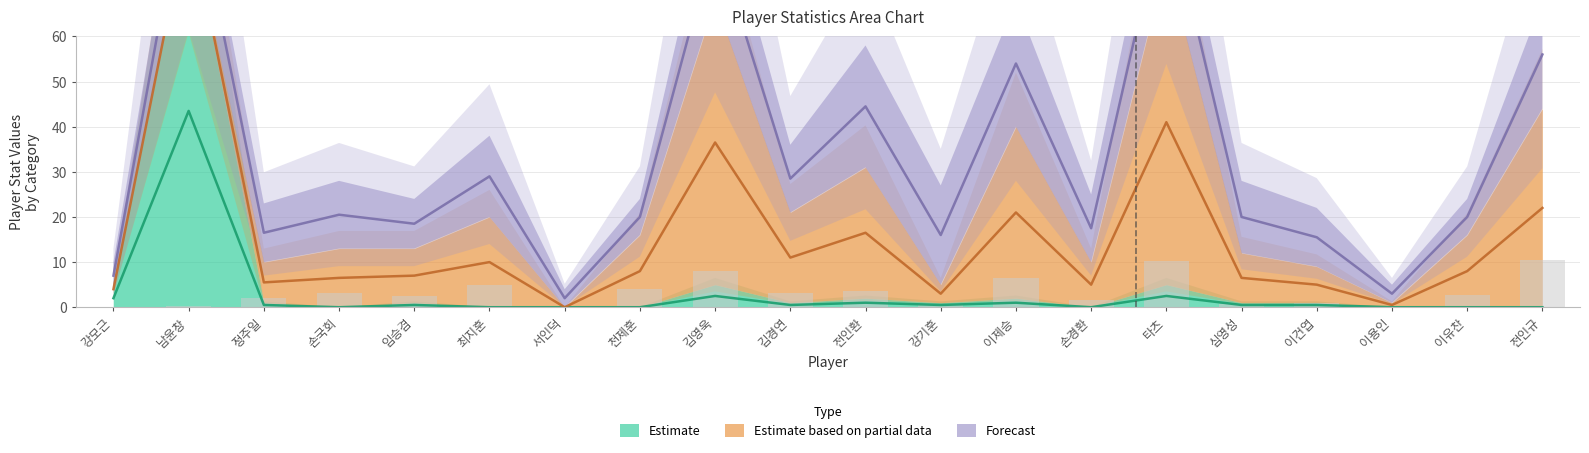

Reading right to left, what are all the values shown in this chart?

Estimate: 0.0	0.0	0.0	0.5	0.5	2.5	0.0	1.0	0.5	1.0	0.5	2.5	0.0	0.0	0.0	0.5	0.0	0.5	43.5	2.0
Estimate based on partial data: 22.0	8.0	0.5	5.0	6.5	41.0	5.0	21.0	3.0	16.5	11.0	36.5	8.0	0.0	10.0	7.0	6.5	5.5	87.5	4.0
Forecast: 56.0	20.0	3.0	15.5	20.0	90.5	17.5	54.0	16.0	44.5	28.5	82.0	20.0	2.0	29.0	18.5	20.5	16.5	98.5	7.0